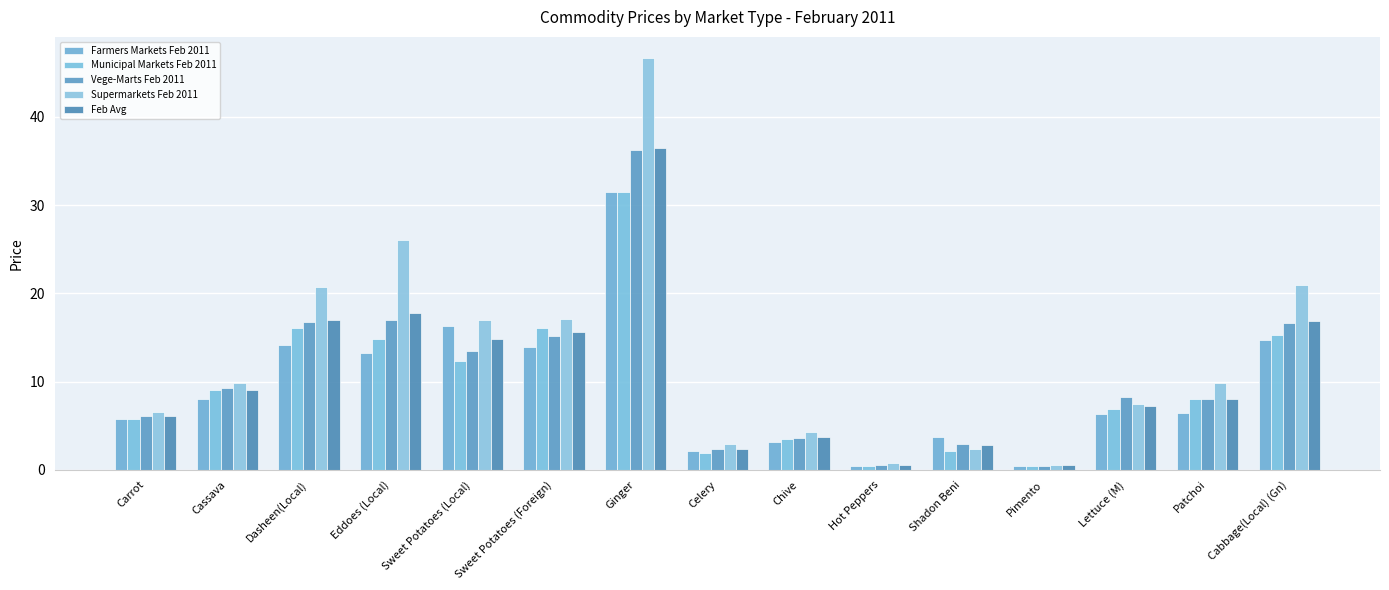

Count the number of data series in this chart.

5